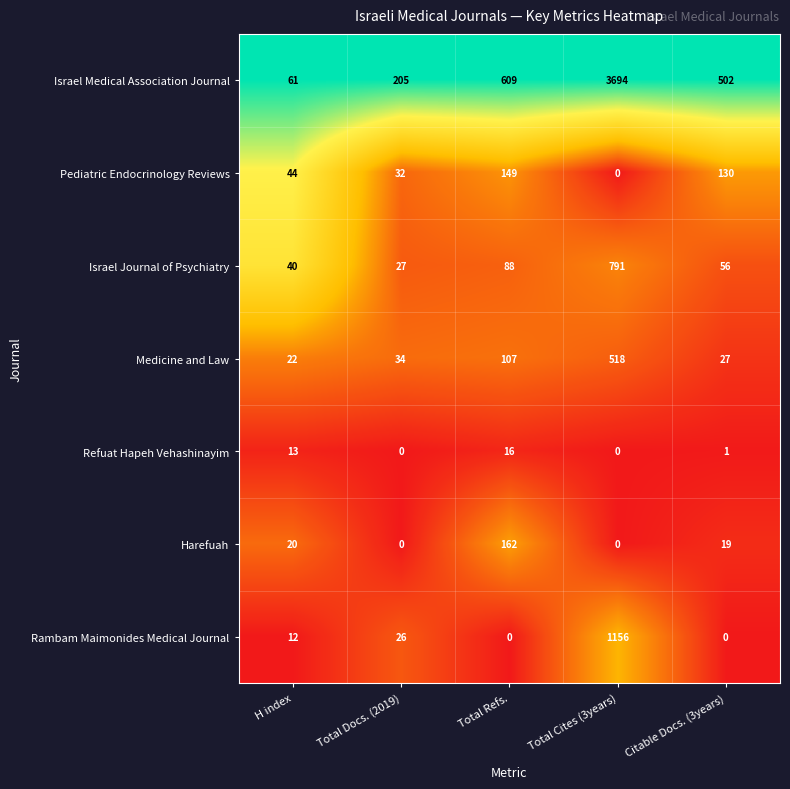

Which series has the widest spread of values?

Israel Medical Association Journal